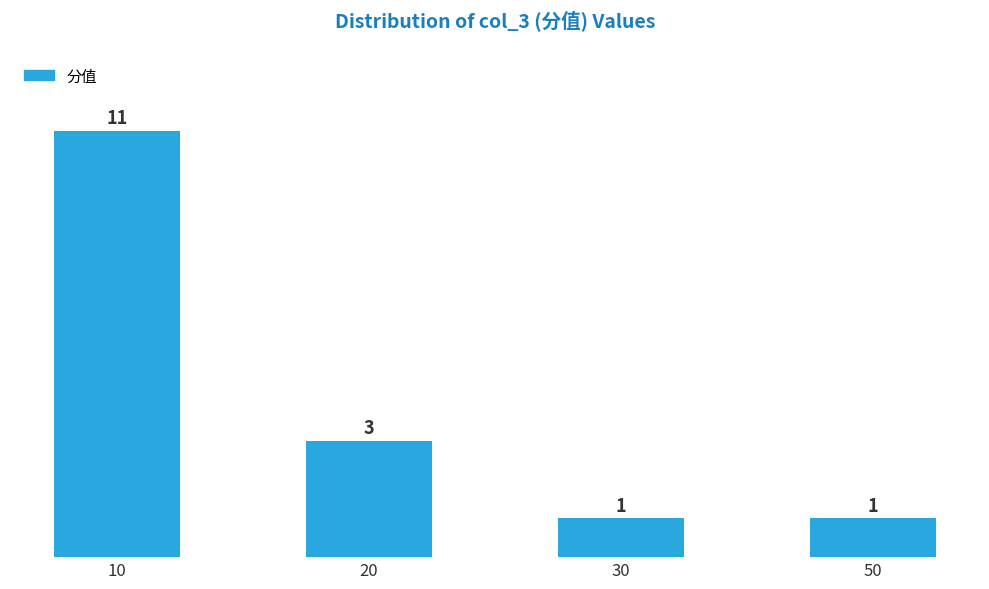

Reading left to right, transcribe all the data shown in this chart.

11	3	1	1